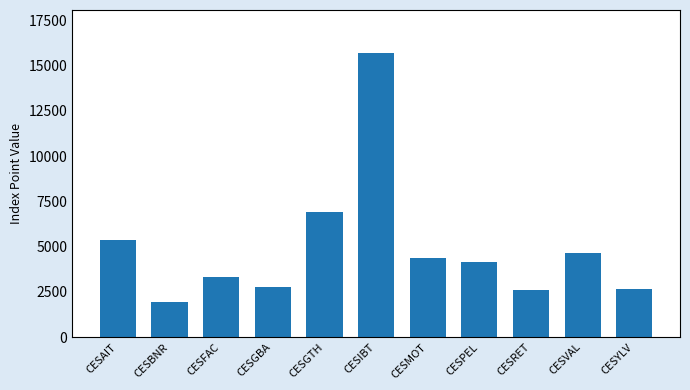

Approximately how many times larger is the value at CESAIT compared to CESGTH?

0.8